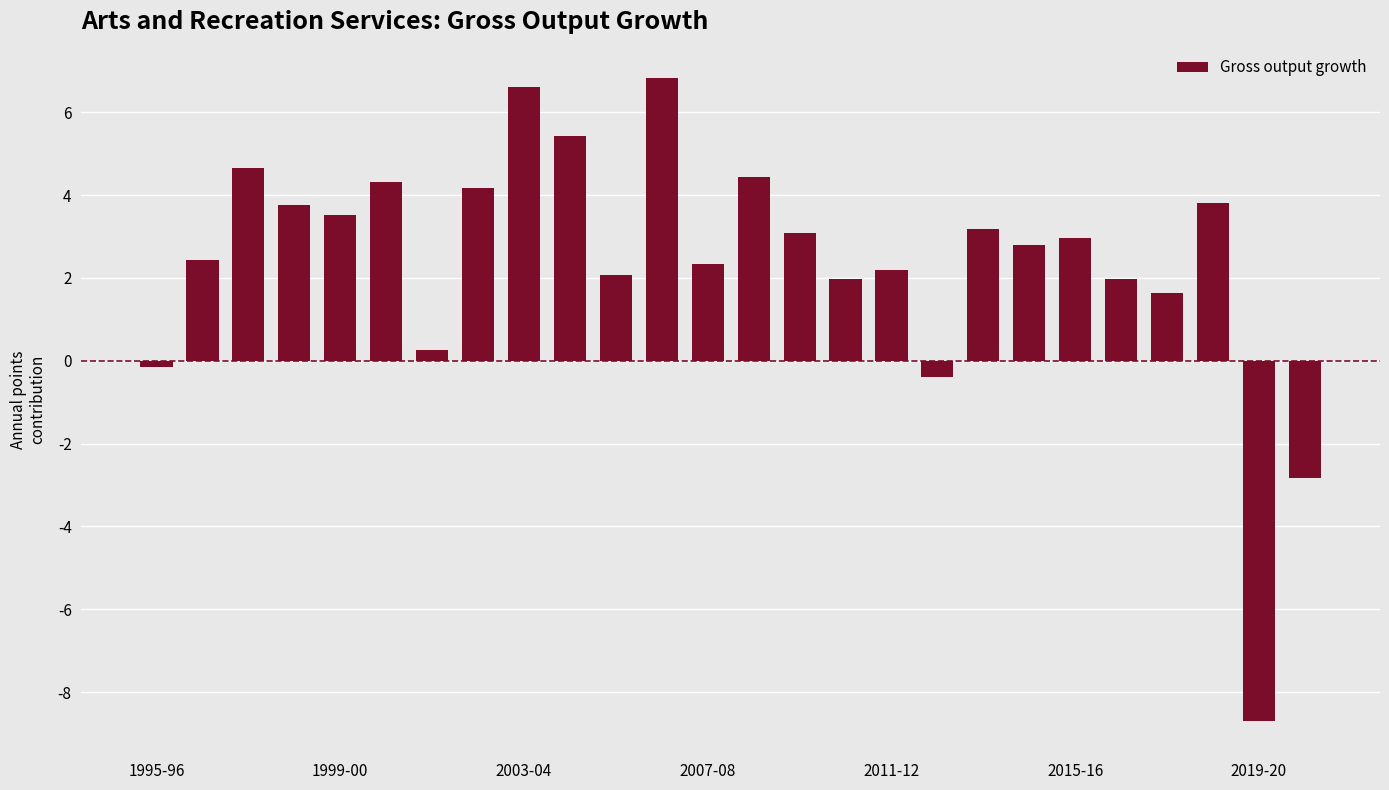

How many negative values are there?

4